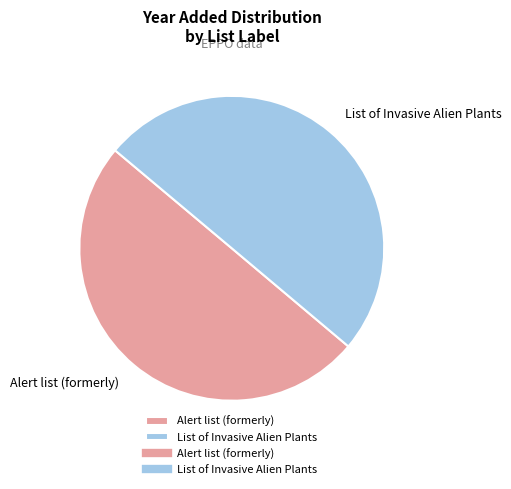

Approximately how many times larger is the value at Alert list (formerly) compared to List of Invasive Alien Plants?

1.0